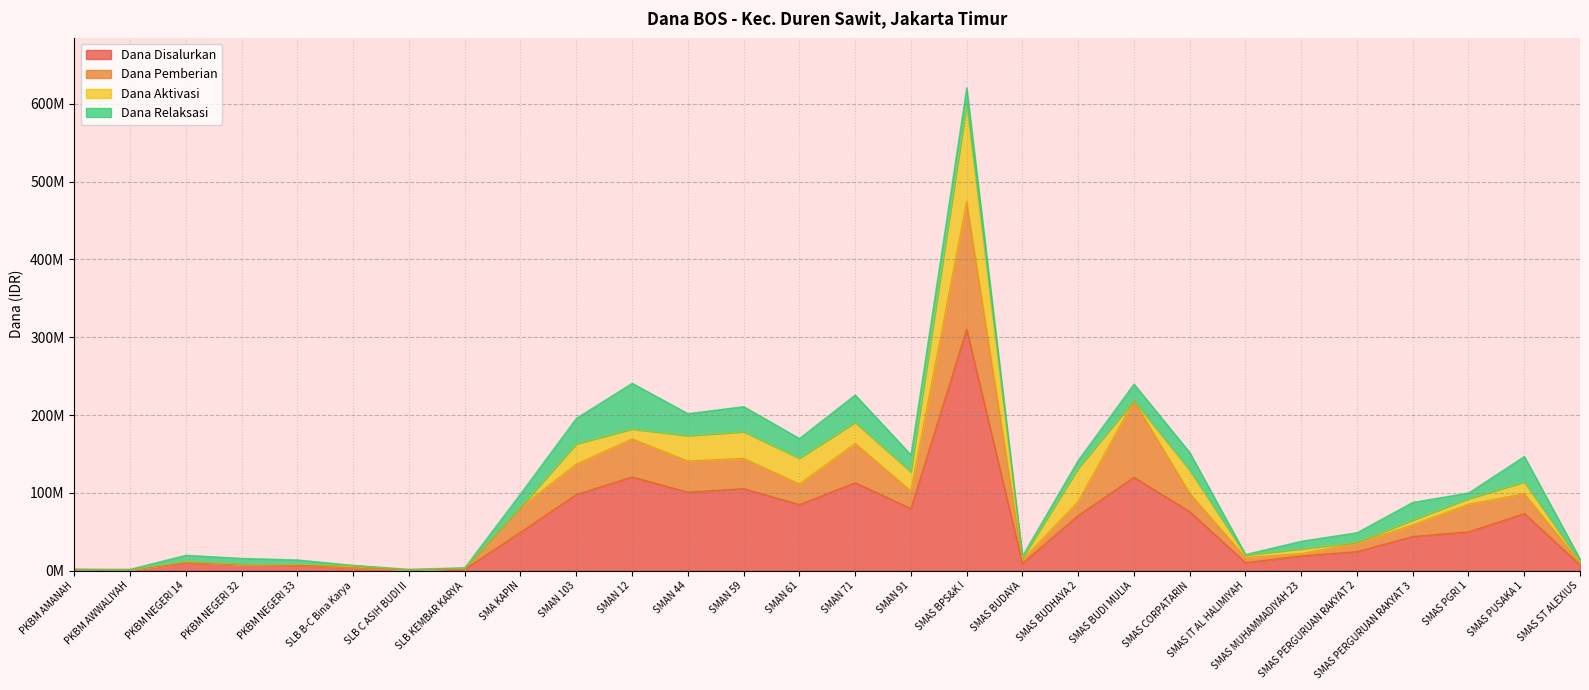

Between SMAS MUHAMMADIYAH 23 and SMAN 44, which is larger?

SMAN 44